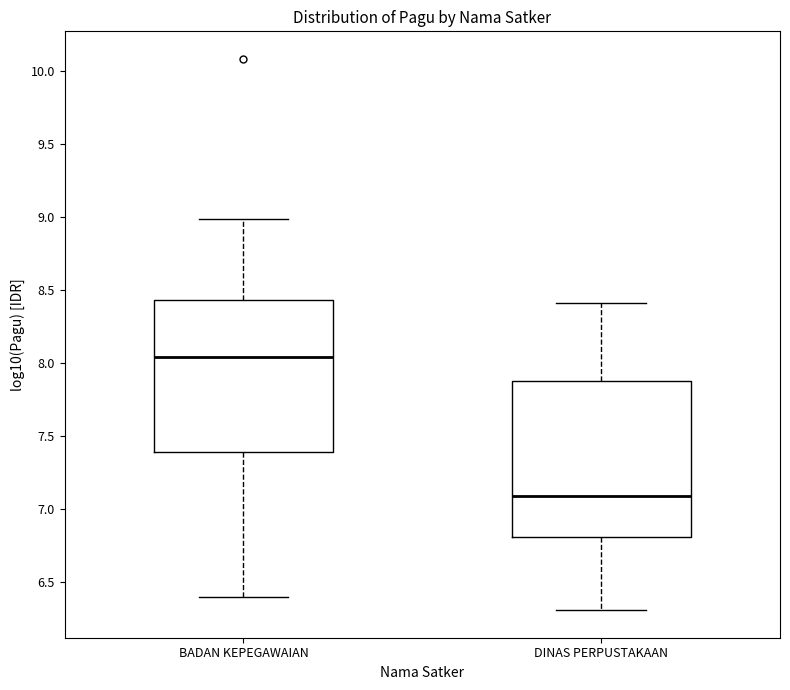

Where is the lower edge of the box for DINAS PERPUSTAKAAN on the y-axis? The values are not printed on the chart, so give them approximately, as read against the axis.

6.80